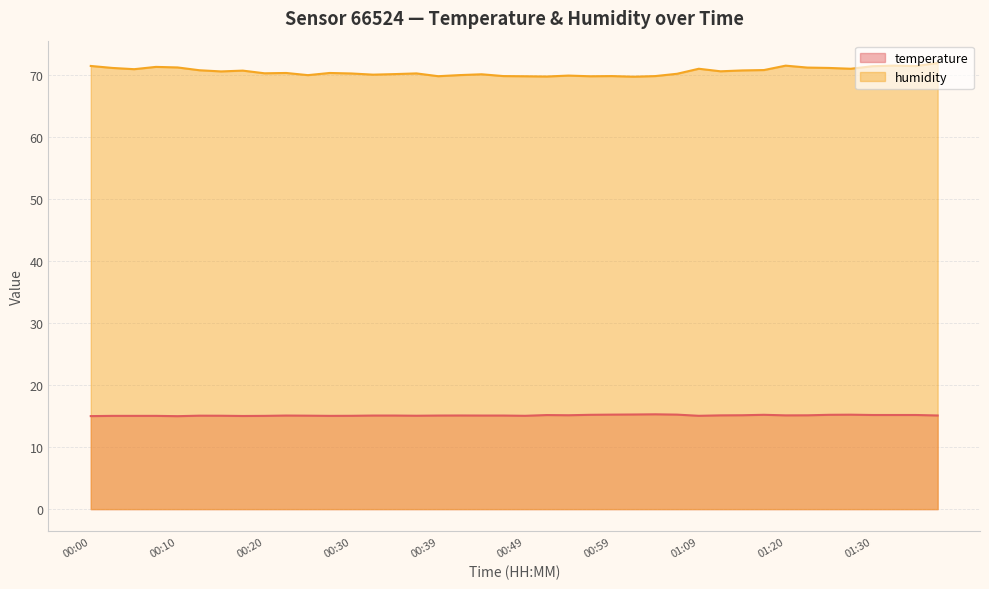

Rank the series at 00:03 from highest to lowest value.

humidity, temperature